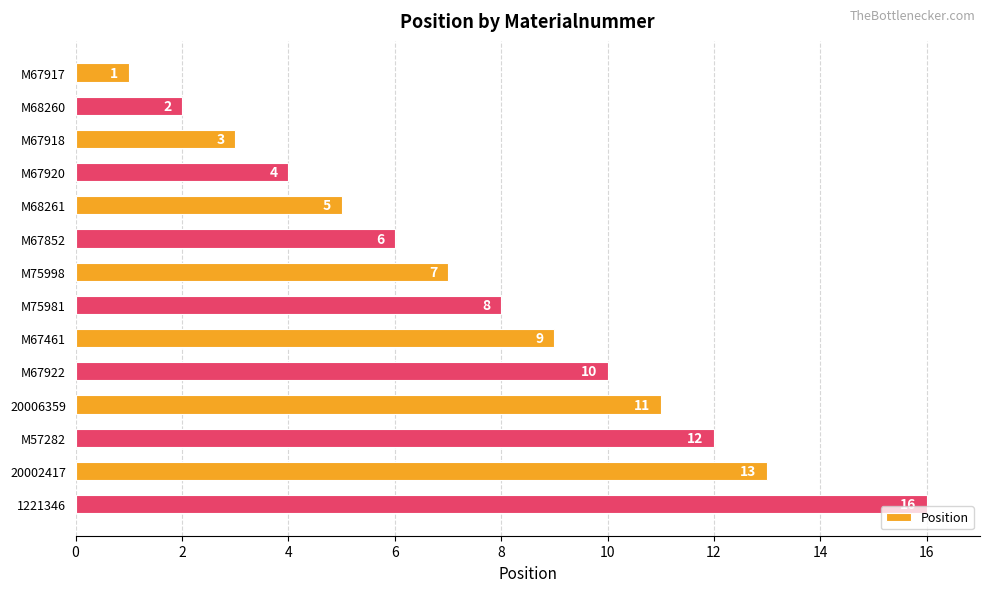

What value does the data have at M68261?

5